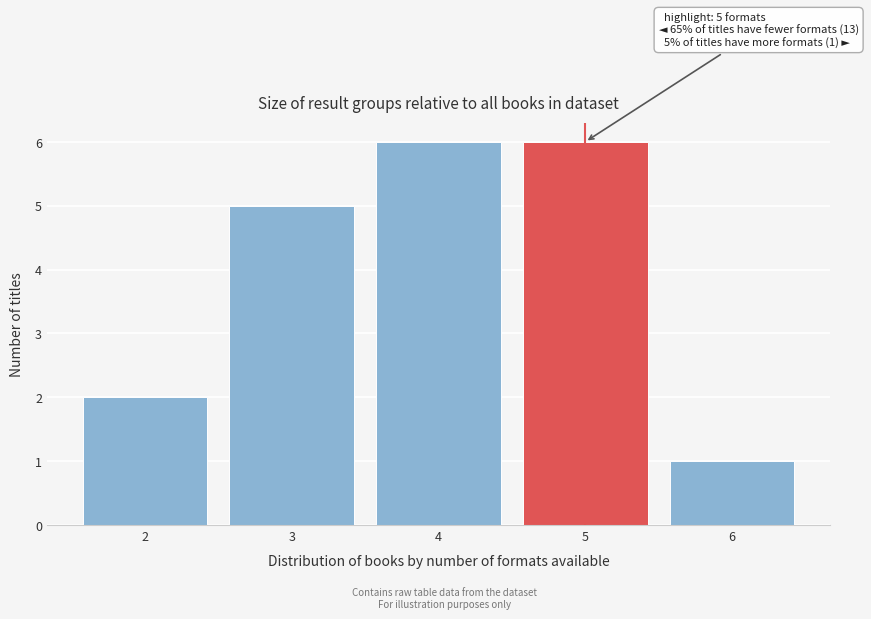

Reading left to right, extract all data points from this chart.

2	5	6	6	1